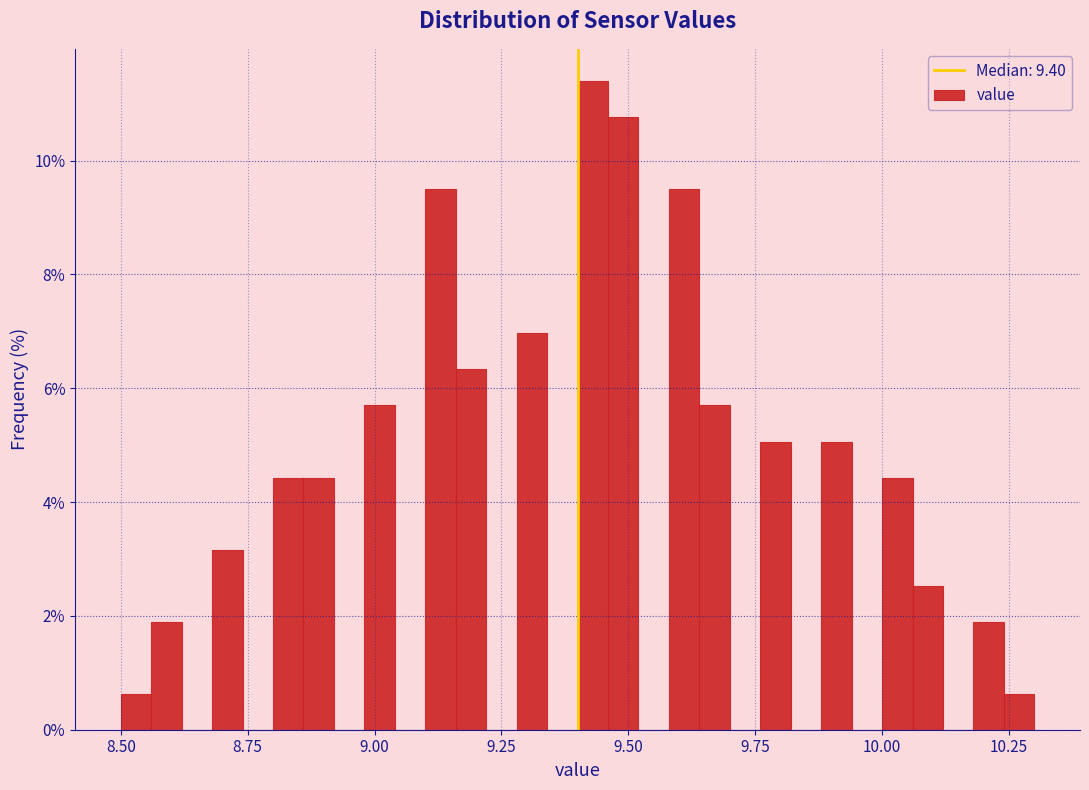

Around what value on the x-axis is the tallest bar? Give the approximate position of its centre, as read against the axis.

9.45